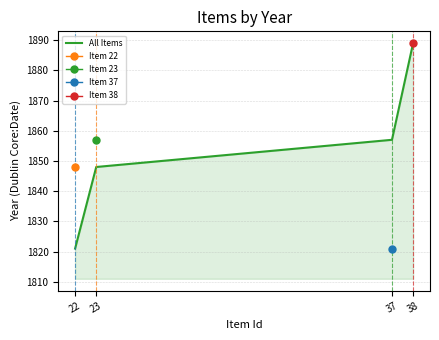

How many data points are above 1857?

1